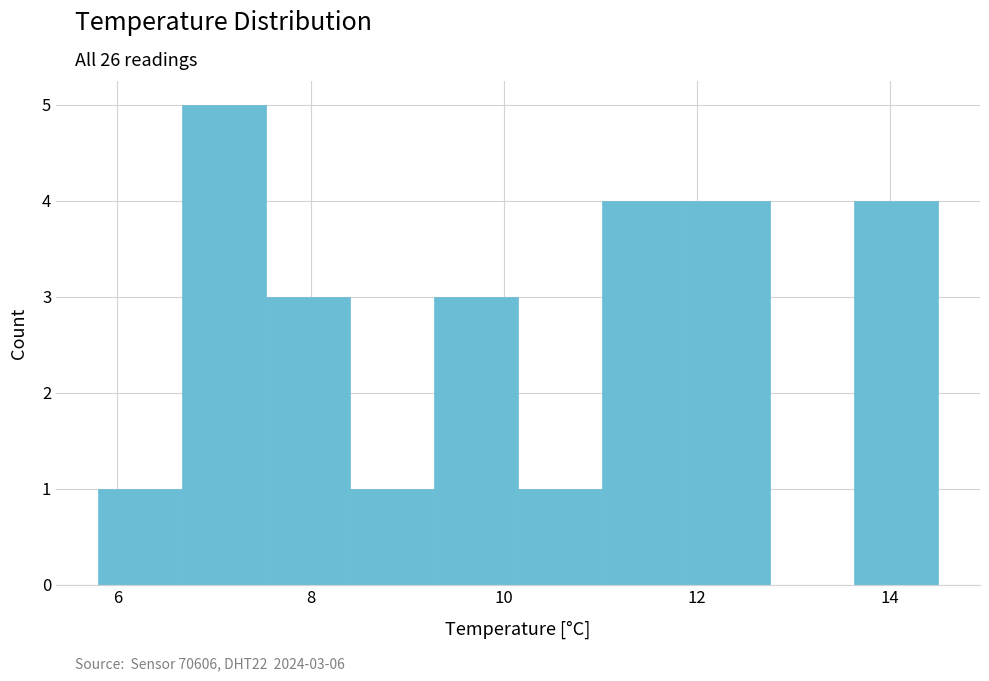

Over which range of the x-axis is the bar tallest?

6.6 to 7.6